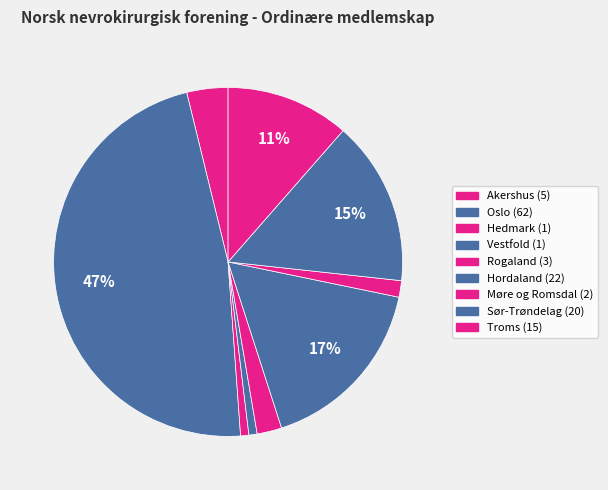

Count the number of slices in the pie.

9